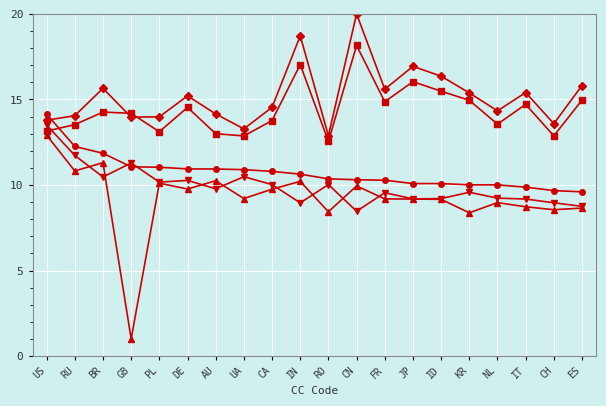

What position from the left is IT?

18